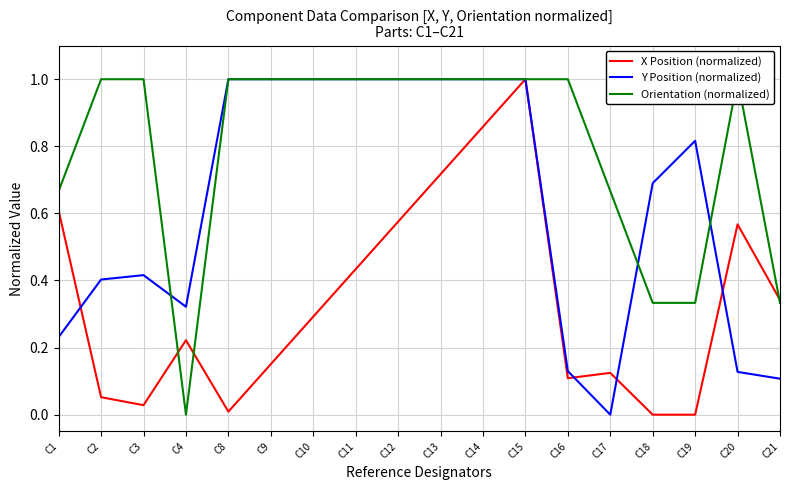

The value of Orientation (normalized) at C20 is 1.0. True or false?

True